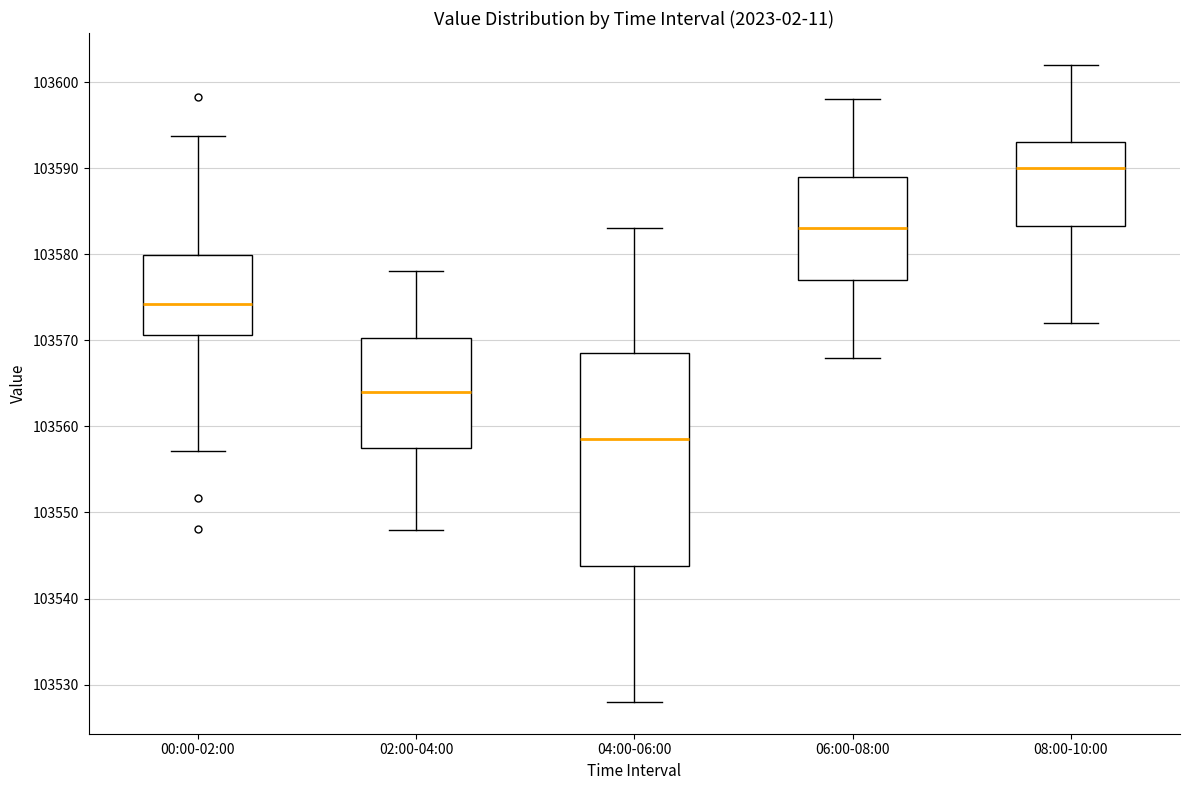

Reading left to right, transcribe this box plot: for each box, give where its median line is, the range the box spans, and where its two whiskers end, as read against the y-axis. The values are not printed on the chart, so give them approximately, as read against the axis.

00:00-02:00: median 103574, box 103571 to 103580, whiskers 103557 to 103594
02:00-04:00: median 103564, box 103558 to 103570, whiskers 103548 to 103578
04:00-06:00: median 103559, box 103544 to 103569, whiskers 103528 to 103583
06:00-08:00: median 103583, box 103577 to 103589, whiskers 103568 to 103598
08:00-10:00: median 103590, box 103583 to 103593, whiskers 103572 to 103602